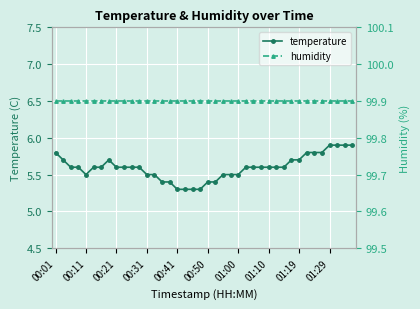

True or false: humidity and temperature intersect in this chart.

False